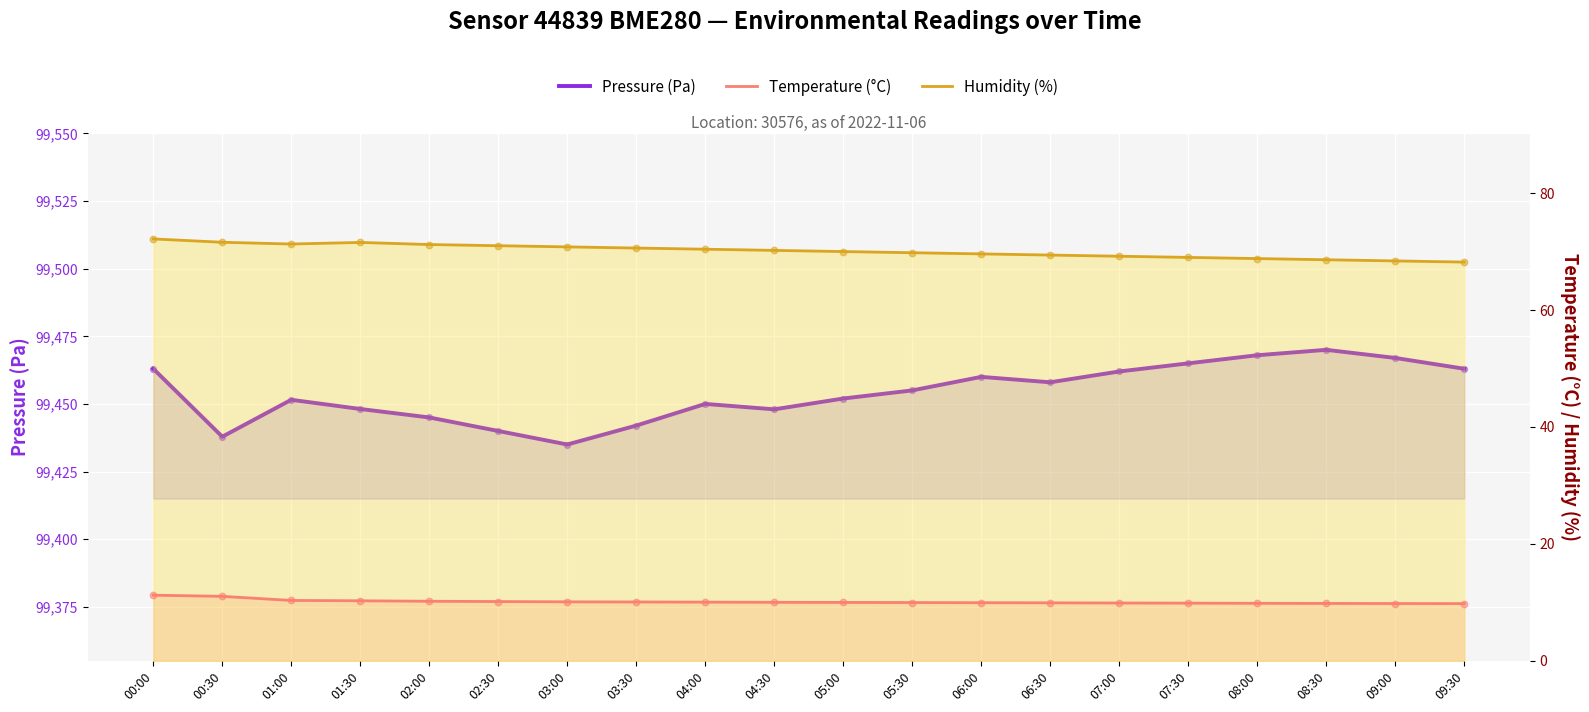

At which category is the sum across all series the highest?

08:30